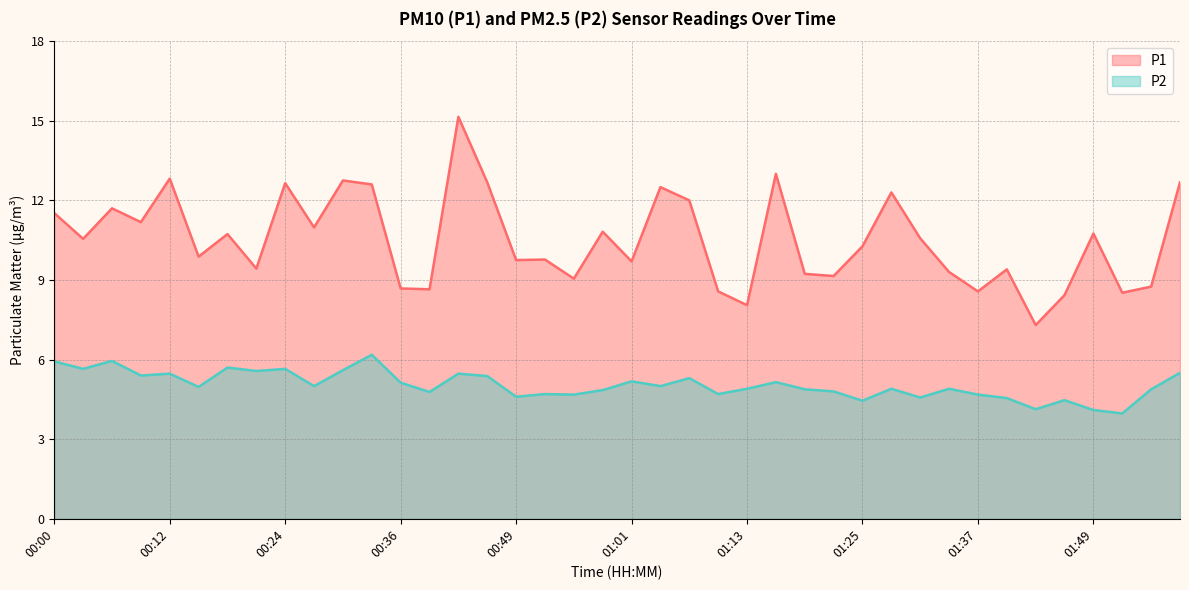

Reading right to left, extract all data points from this chart.

P1: 12.7	8.8	8.5	10.8	8.4	7.3	9.4	8.6	9.3	10.6	12.3	10.3	9.2	9.2	13.0	8.1	8.6	12.0	12.5	9.7	10.8	9.1	9.8	9.8	12.7	15.2	8.7	8.7	12.6	12.8	11.0	12.7	9.4	10.7	9.9	12.8	11.2	11.7	10.6	11.5
P2: 5.5	4.9	4.0	4.1	4.5	4.1	4.5	4.7	4.9	4.6	4.9	4.5	4.8	4.9	5.2	4.9	4.7	5.3	5.0	5.2	4.8	4.7	4.7	4.6	5.4	5.5	4.8	5.1	6.2	5.6	5.0	5.7	5.6	5.7	5.0	5.5	5.4	6.0	5.7	5.9